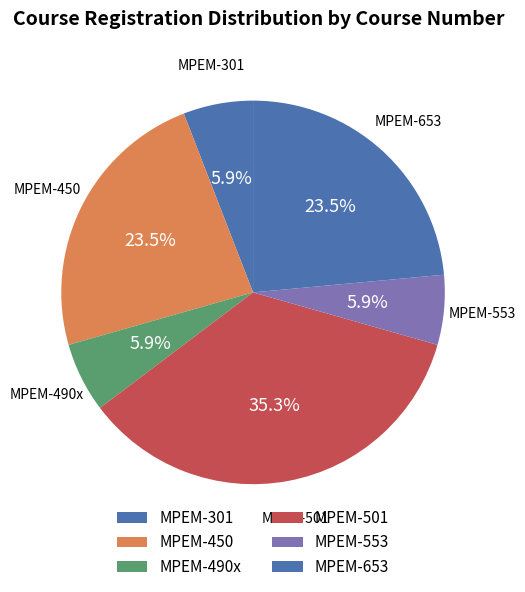

To the nearest percent, what portion does MPEM-501 represent?

35%